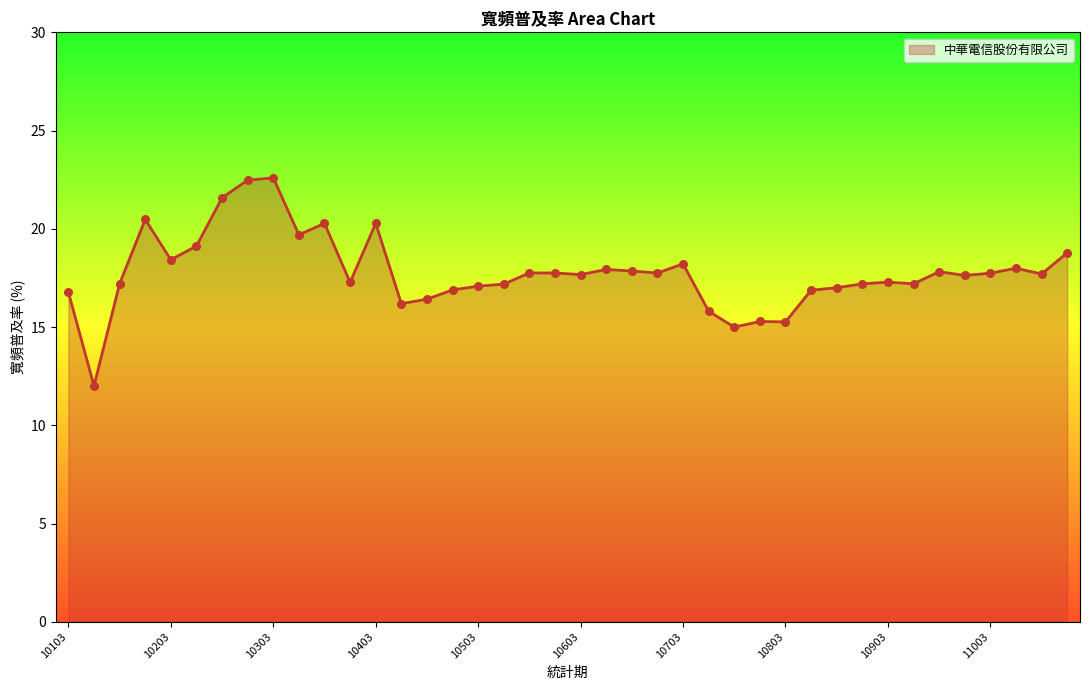

What is the minimum value shown in the chart?

12.0